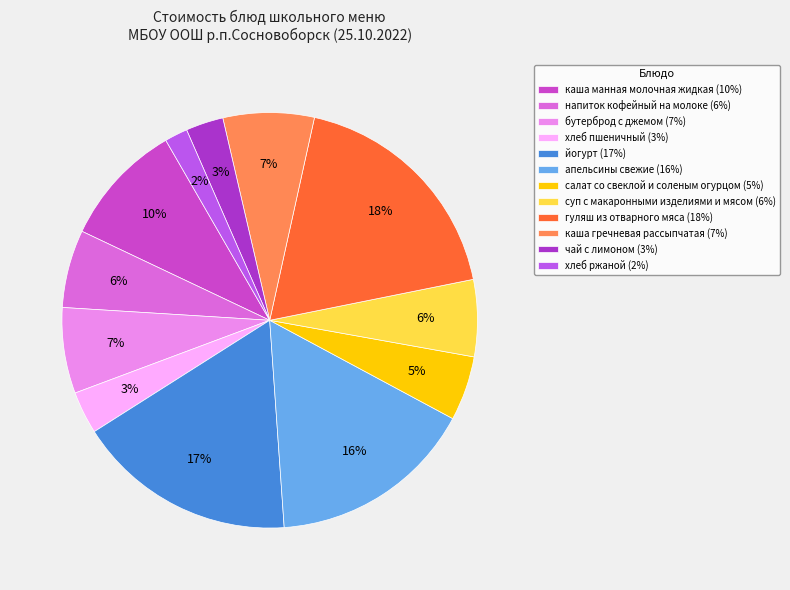

Which slice is the largest?

гуляш из отварного мяса